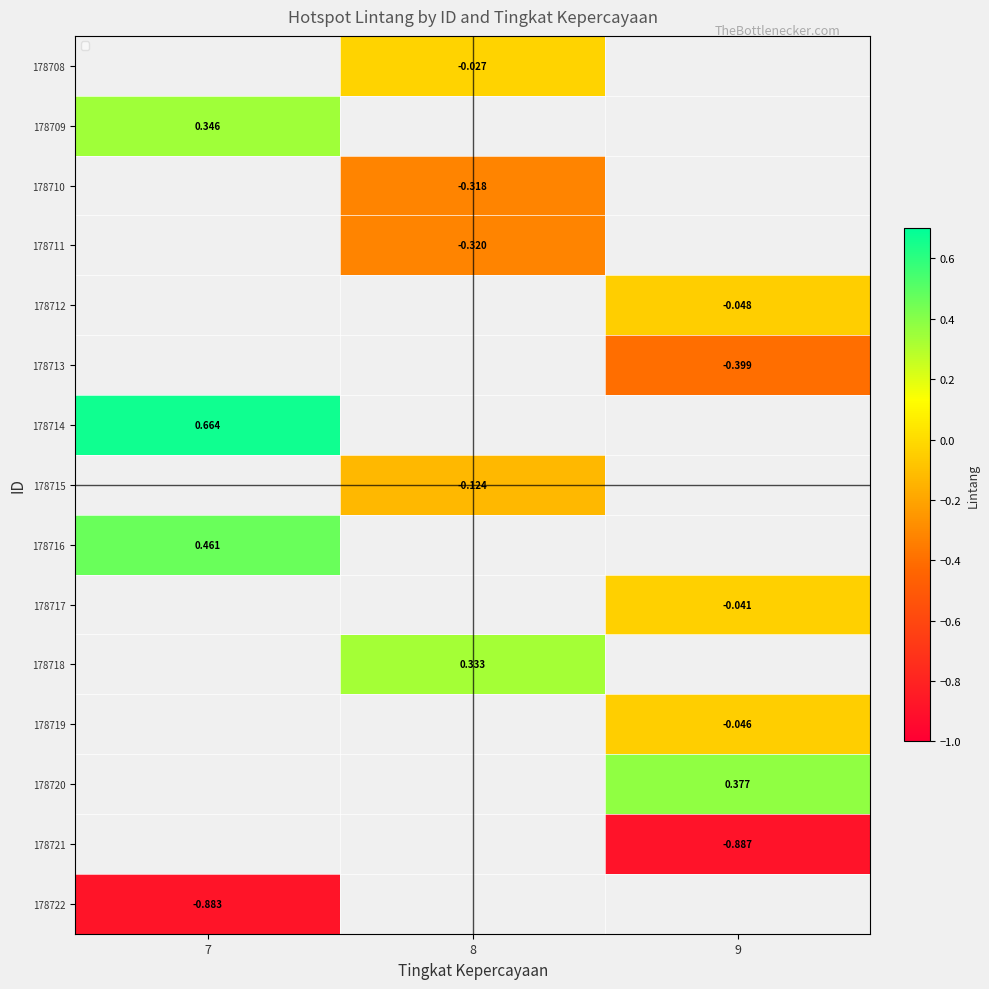

What is the smallest value displayed?

-0.9